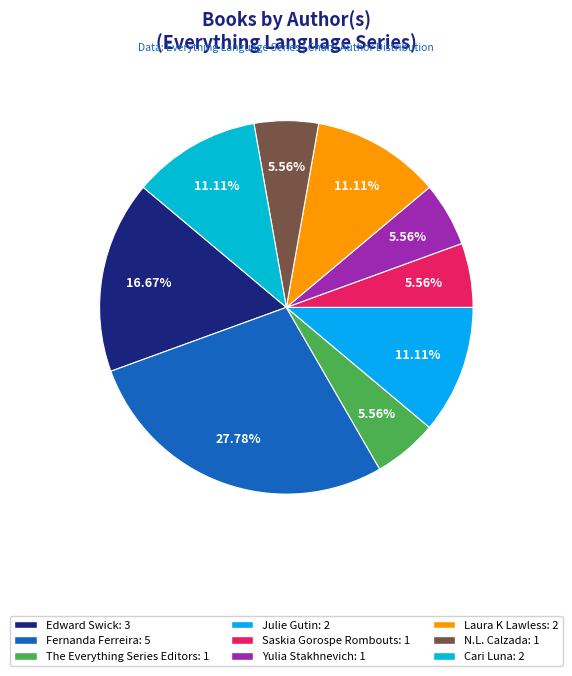

To the nearest percent, what is the combined percentage of Saskia Gorospe Rombouts and Edward Swick?

22%